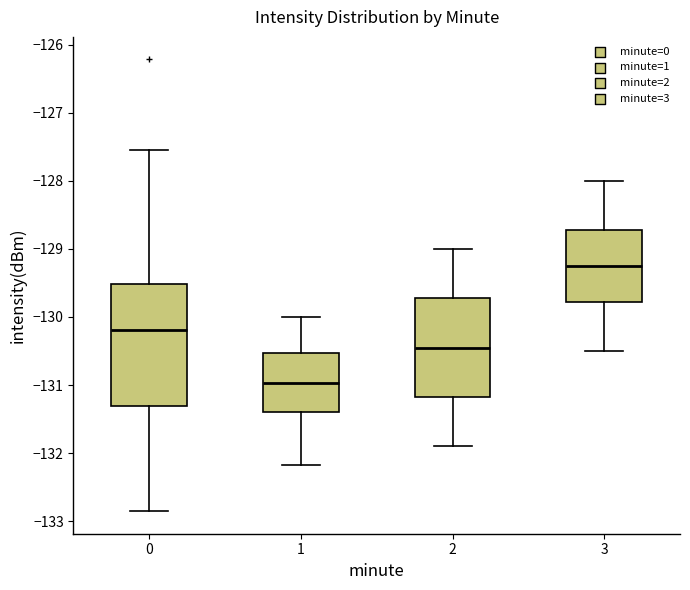

Reading left to right, transcribe this box plot: for each box, give where its median line is, the range the box spans, and where its two whiskers end, as read against the y-axis. The values are not printed on the chart, so give them approximately, as read against the axis.

0: median -130.2, box -131.3 to -129.5, whiskers -132.9 to -127.5
1: median -131.0, box -131.4 to -130.5, whiskers -132.2 to -130.0
2: median -130.4, box -131.2 to -129.7, whiskers -131.9 to -129.0
3: median -129.2, box -129.8 to -128.7, whiskers -130.5 to -128.0